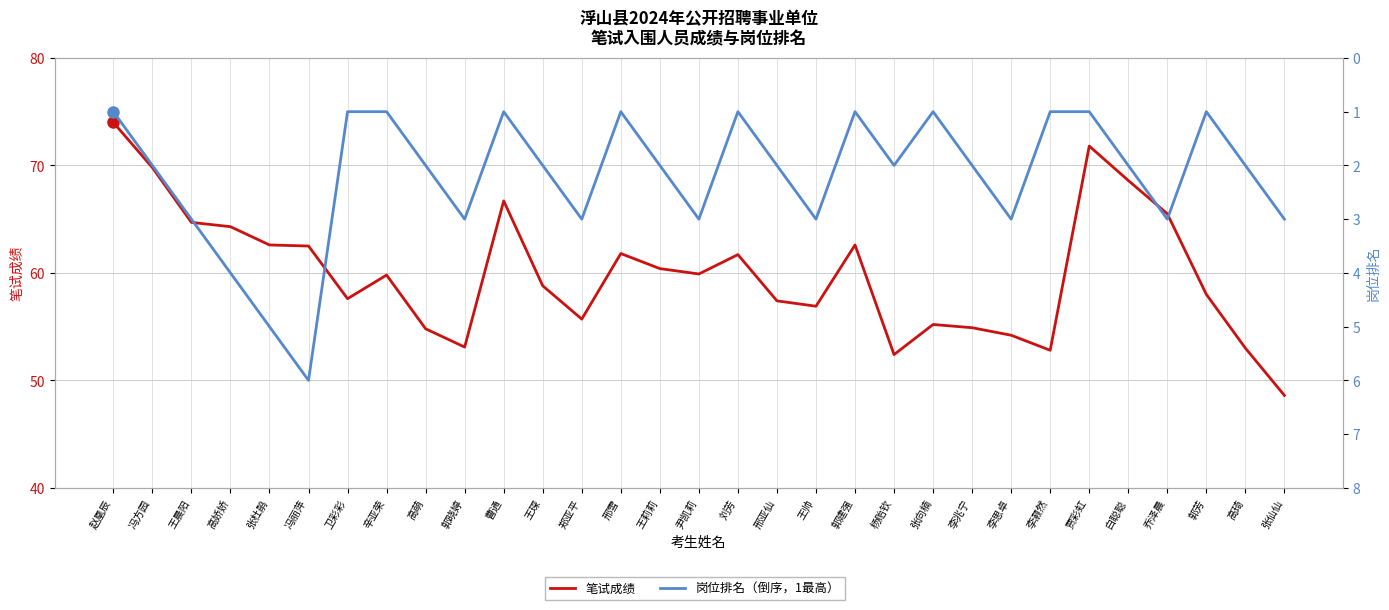

What is the difference between the highest and lowest values at 张仙仙?

45.6